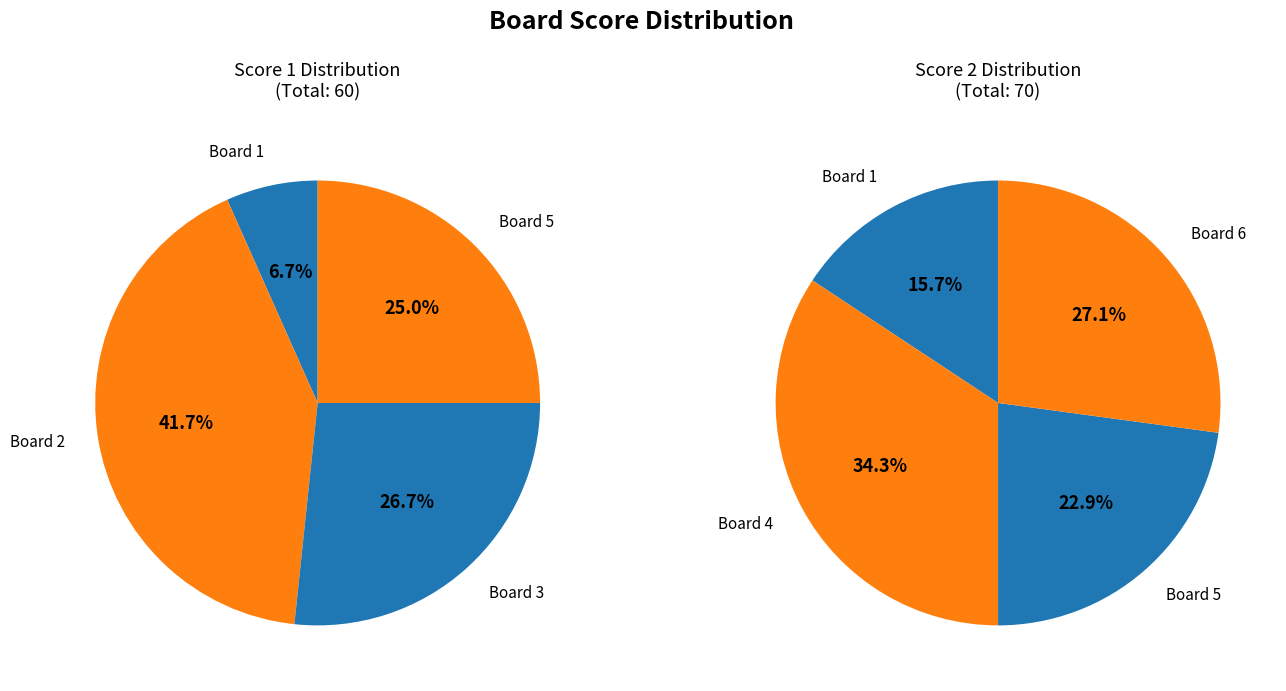

Count the number of slices in the pie.

6